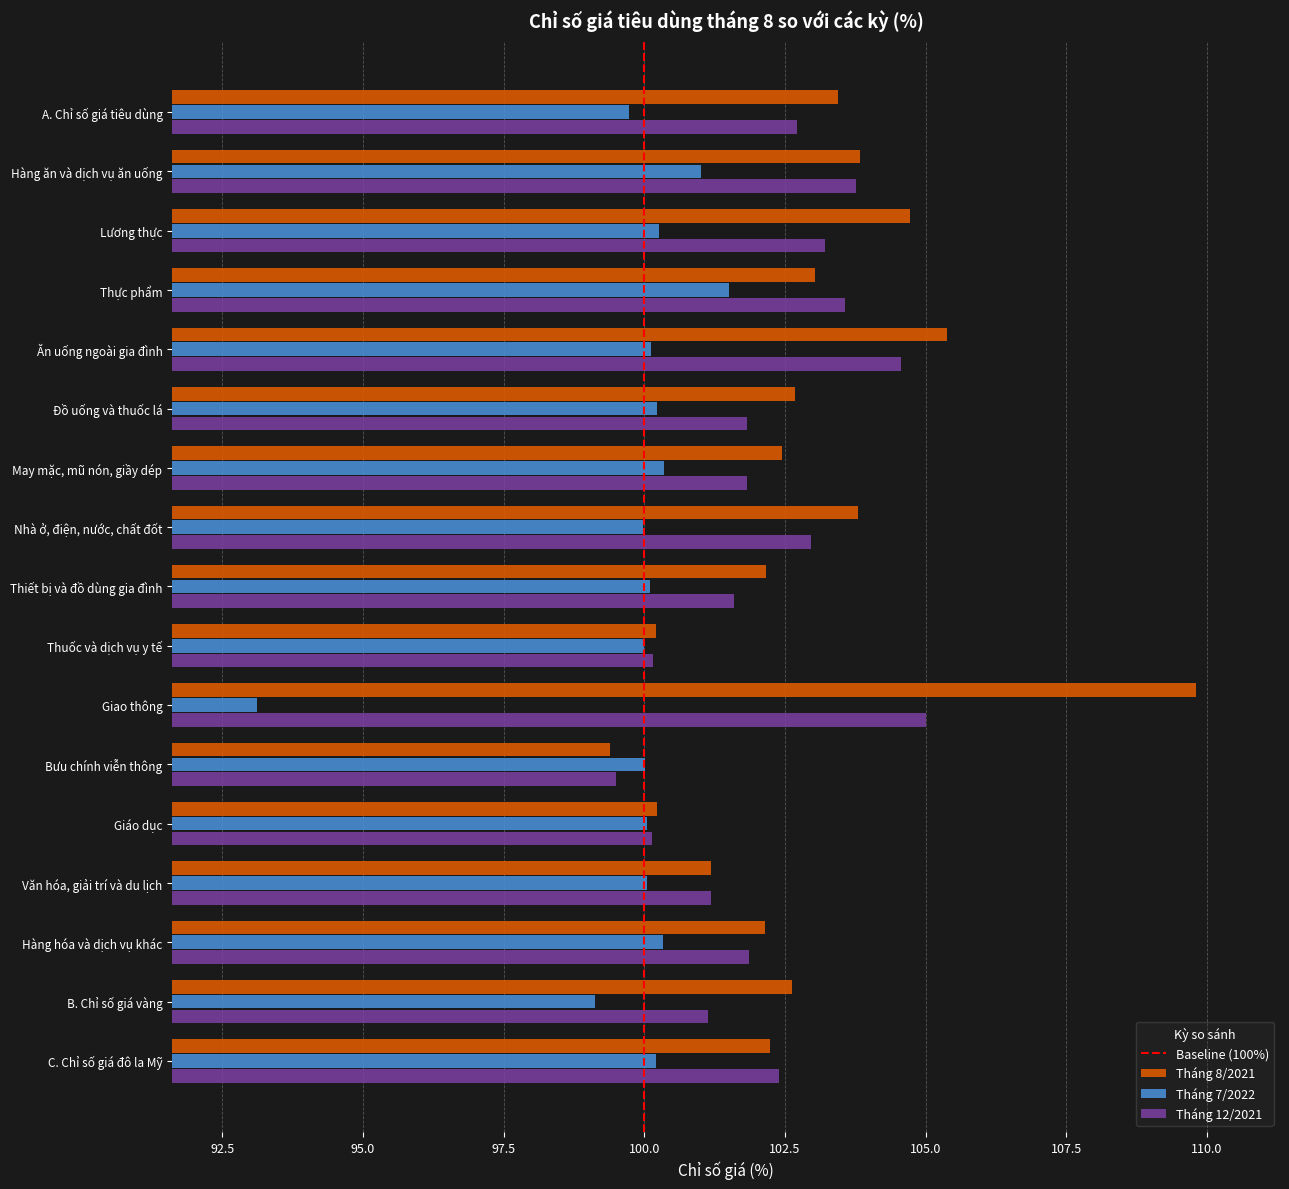

True or false: Tháng 7/2022 has a value of 149.7 at Hàng ăn và dịch vụ ăn uống.

False